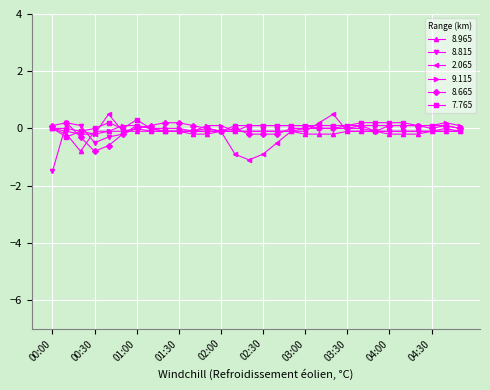

What is the highest value of the 7.765 series?

0.3